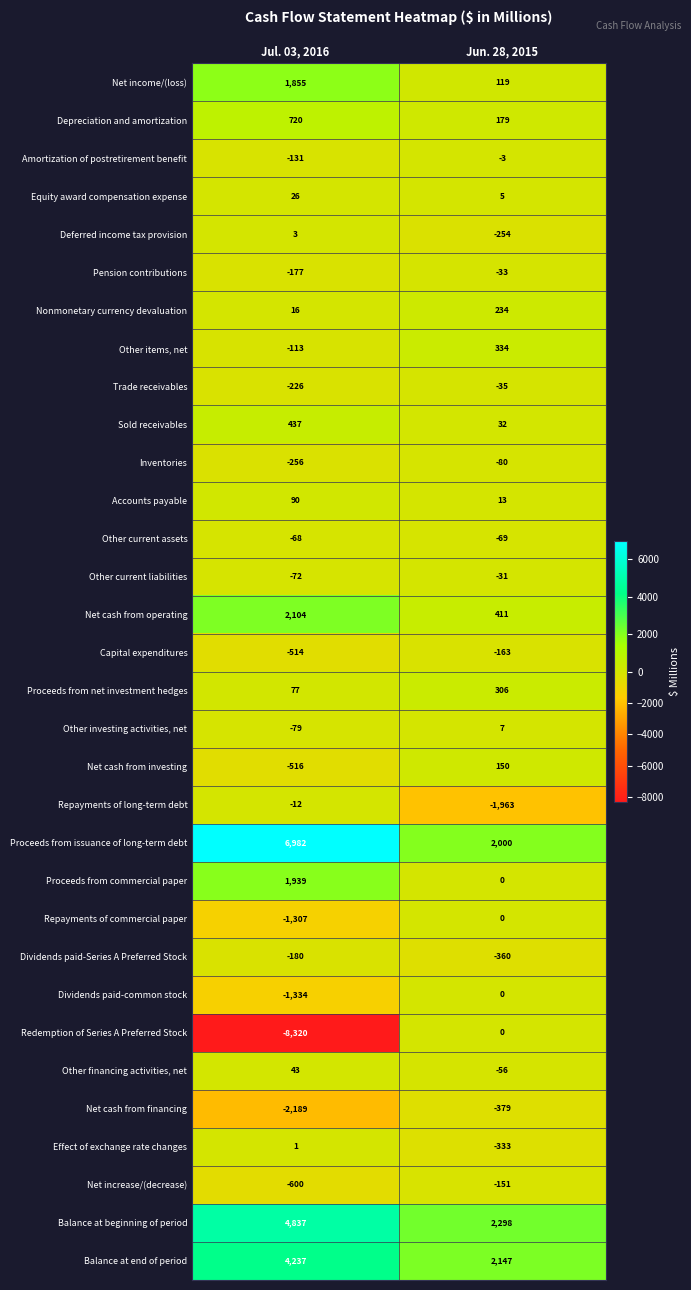

What is the total value across all series at Jul. 03, 2016?

7273